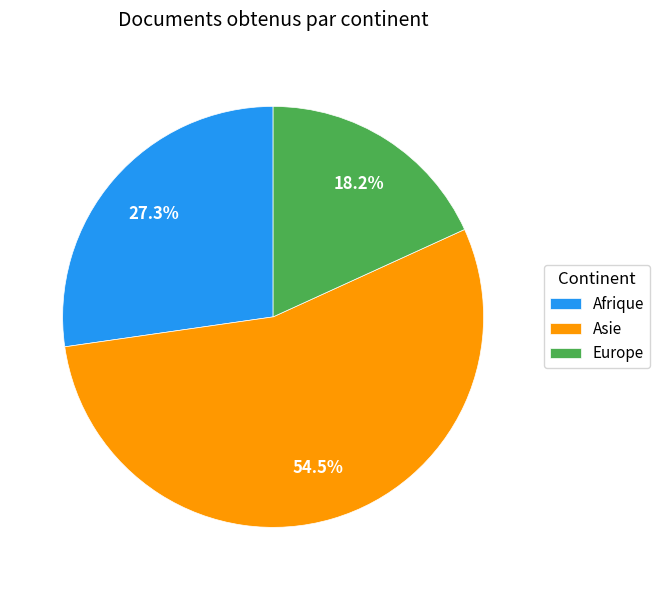

How many slices are in this pie chart?

3